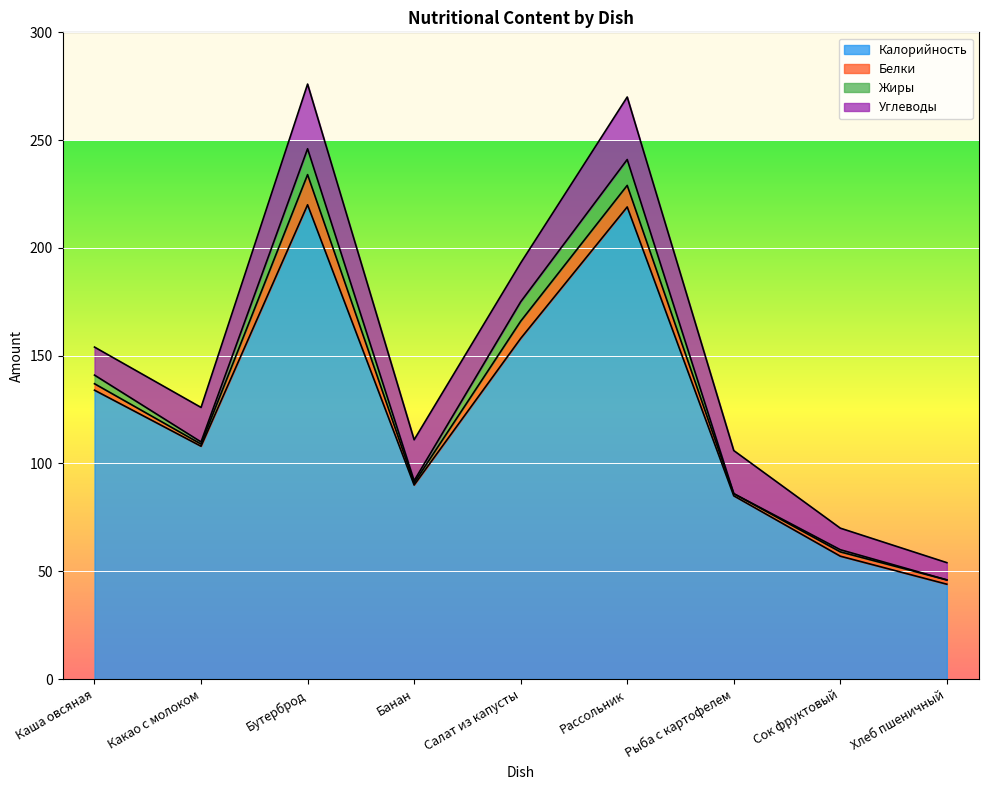

Which label corresponds to the smallest value in the chart?

Рыба с картофелем